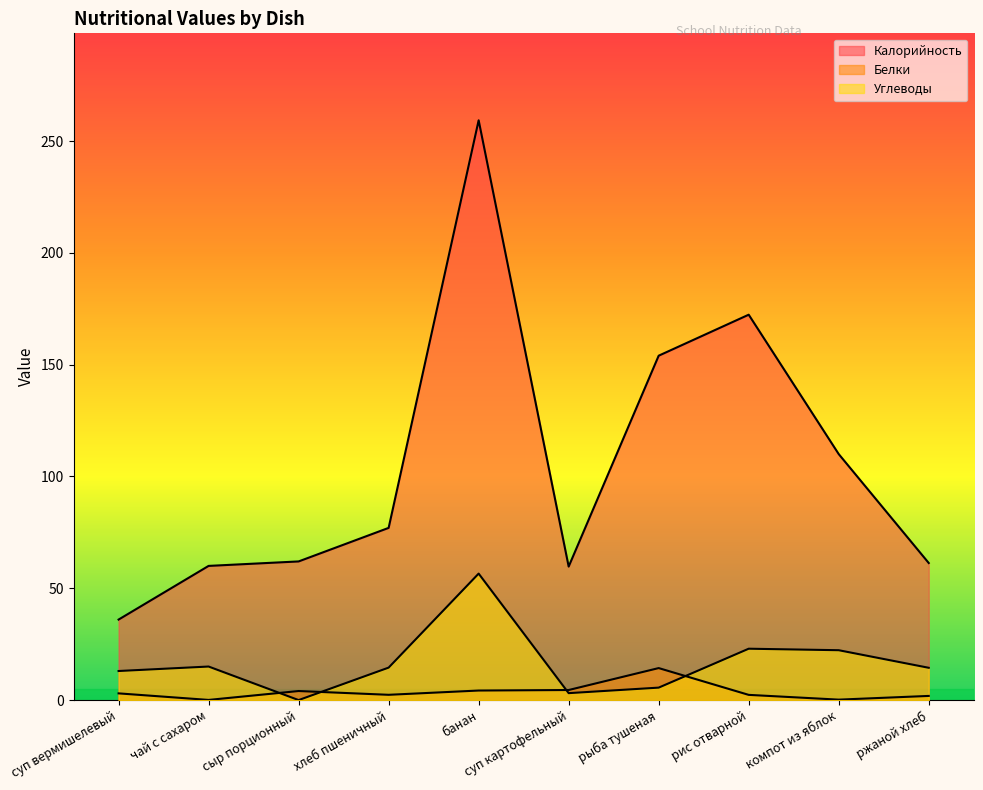

Which series has the largest range (max minus min)?

Калорийность